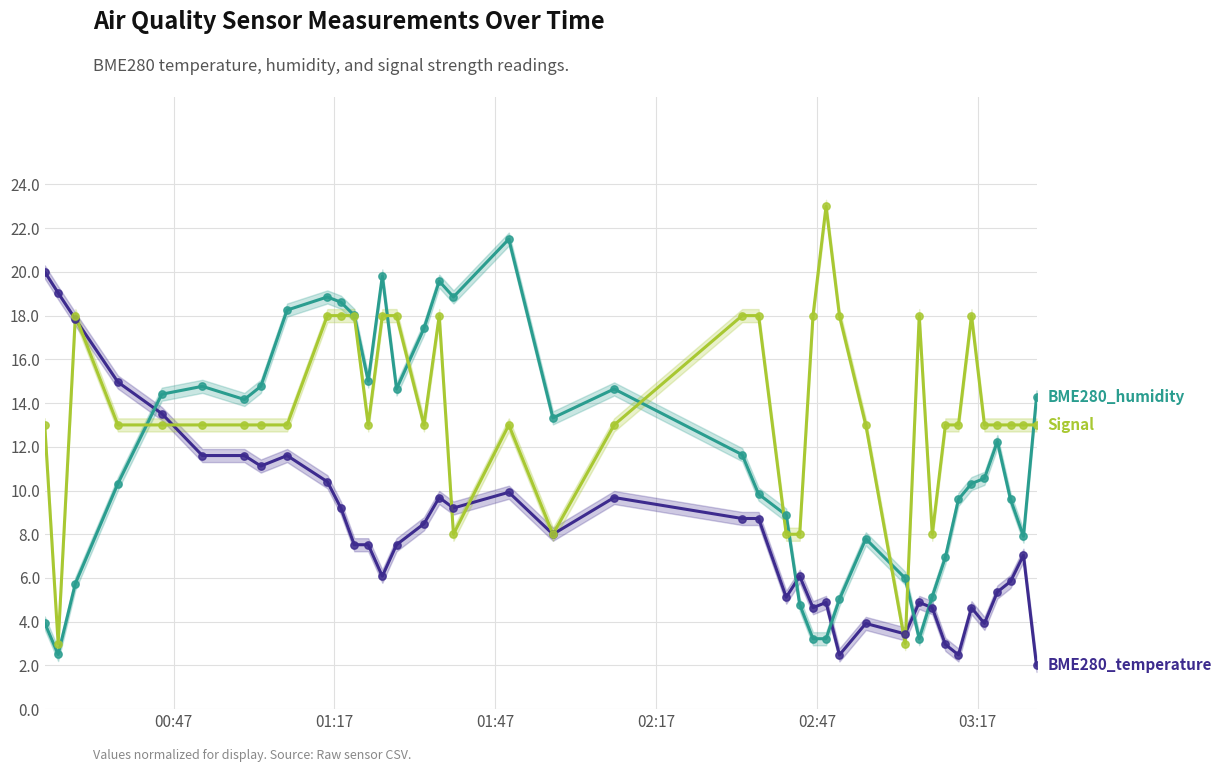

Which series has the largest total across all categories?

Signal